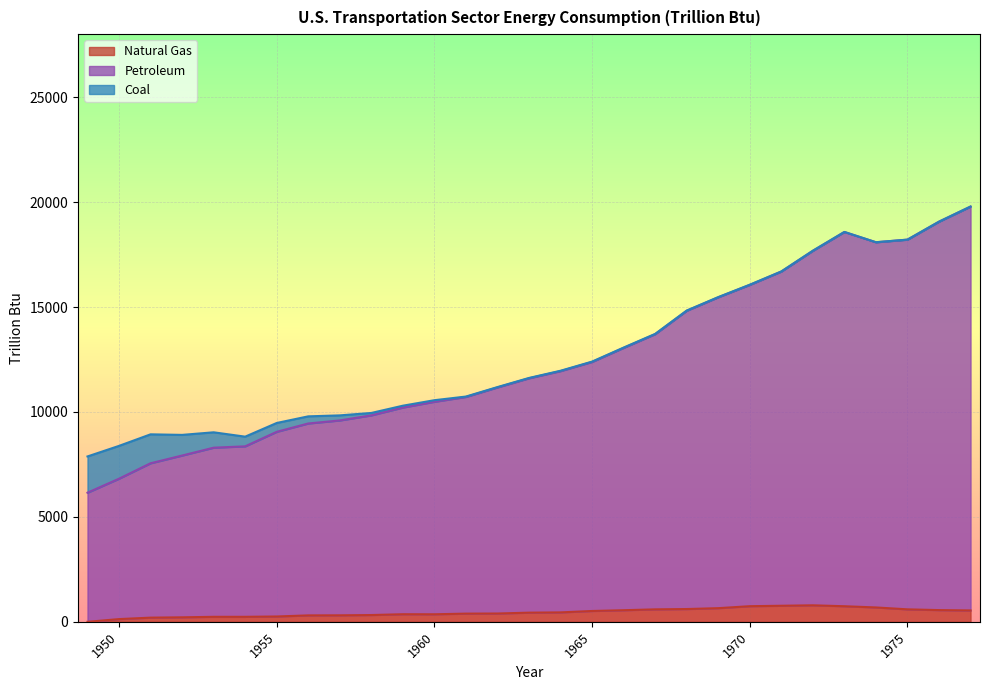

What is the highest value of the Natural Gas series?

786.8